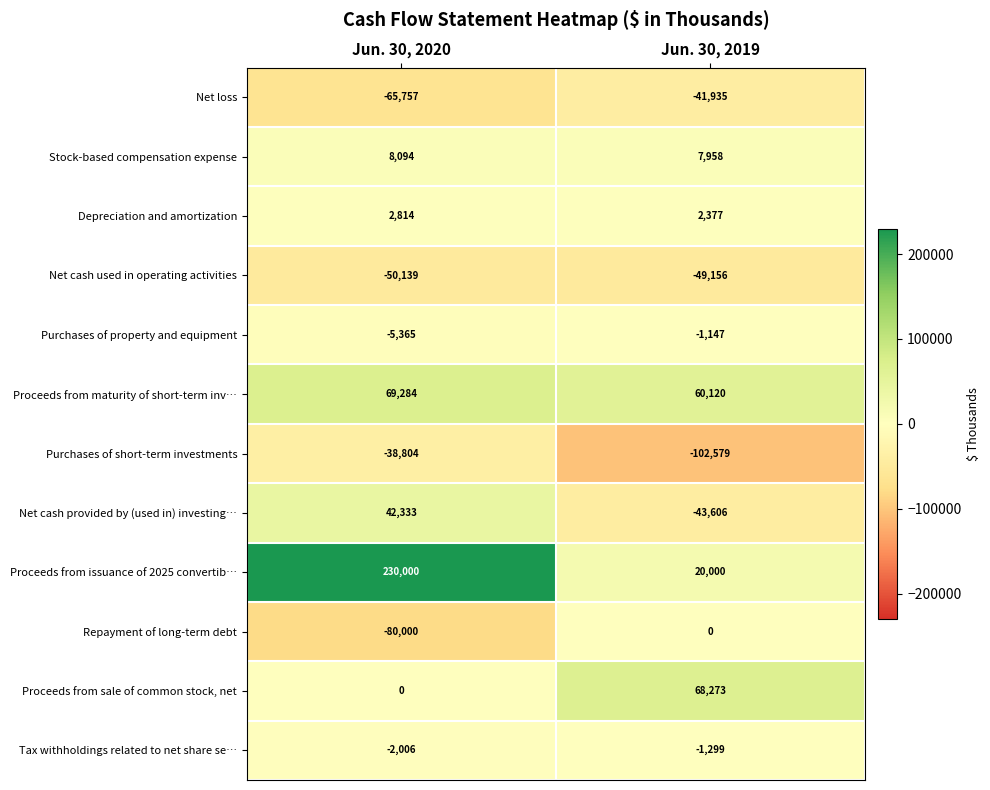

What is the smallest value displayed?

-102579